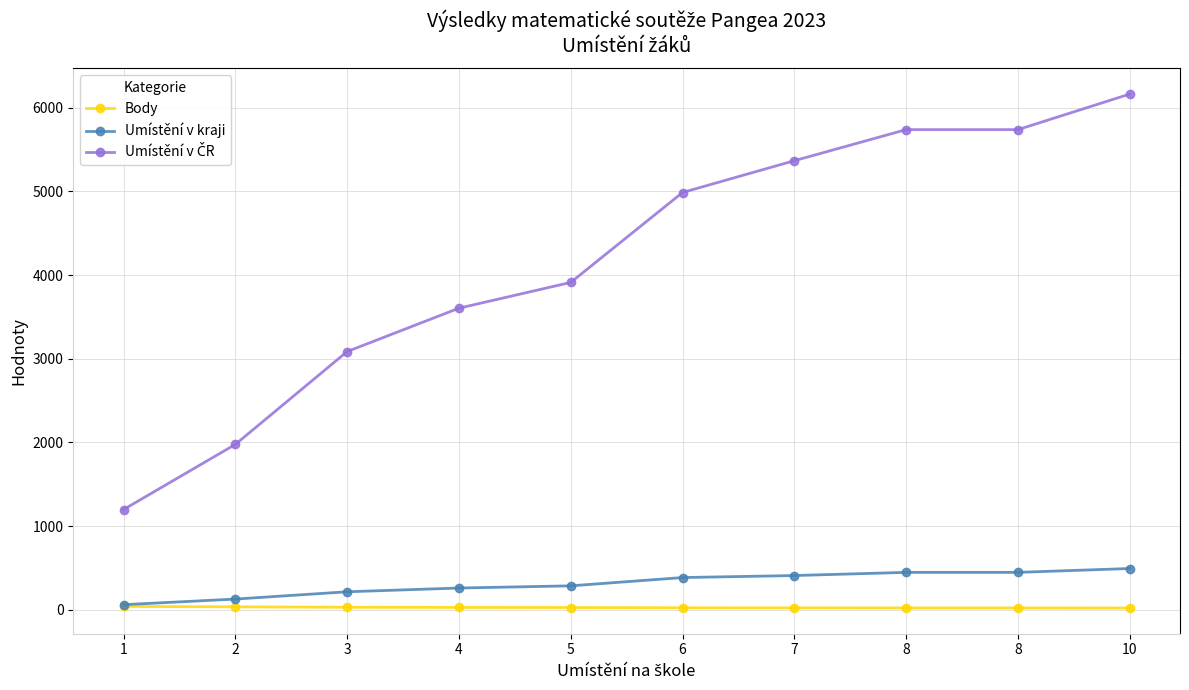

What is the value of the Umístění v kraji point at the 3rd from the left?

216